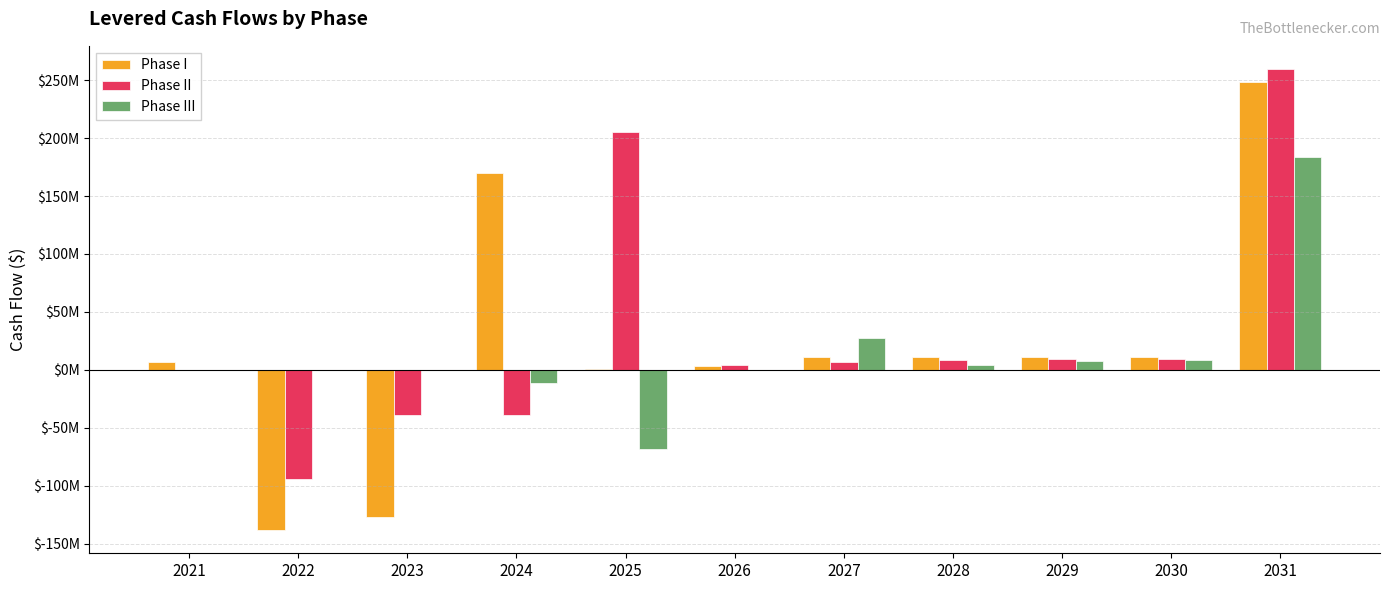

Which category has the lowest value across all series?

2022